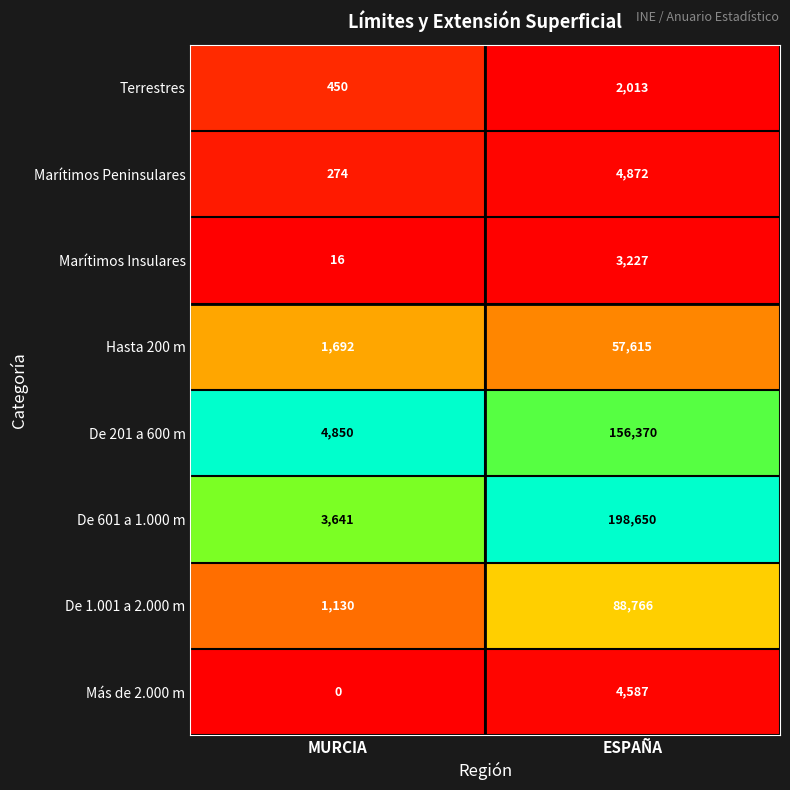

Reading left to right, list all the values displayed in this chart.

Terrestres: MURCIA=450	ESPAÑA=2013
Marítimos Peninsulares: MURCIA=274	ESPAÑA=4872
Marítimos Insulares: MURCIA=16	ESPAÑA=3227
Hasta 200 m: MURCIA=1692	ESPAÑA=57615
De 201 a 600 m: MURCIA=4850	ESPAÑA=156370
De 601 a 1.000 m: MURCIA=3641	ESPAÑA=198650
De 1.001 a 2.000 m: MURCIA=1130	ESPAÑA=88766
Más de 2.000 m: MURCIA=0	ESPAÑA=4587